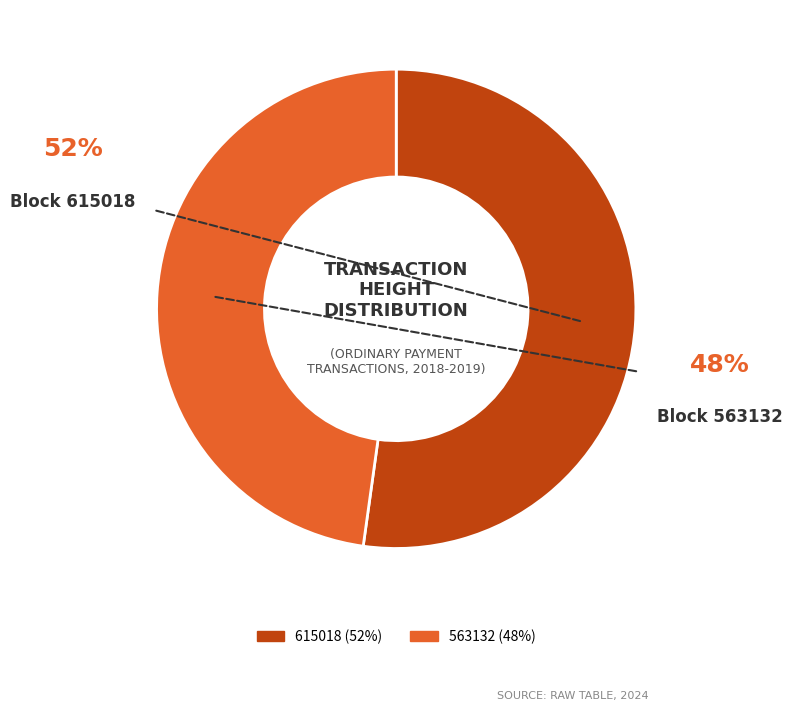

Approximately how many times larger is the value at 615018 compared to 563132?

1.1